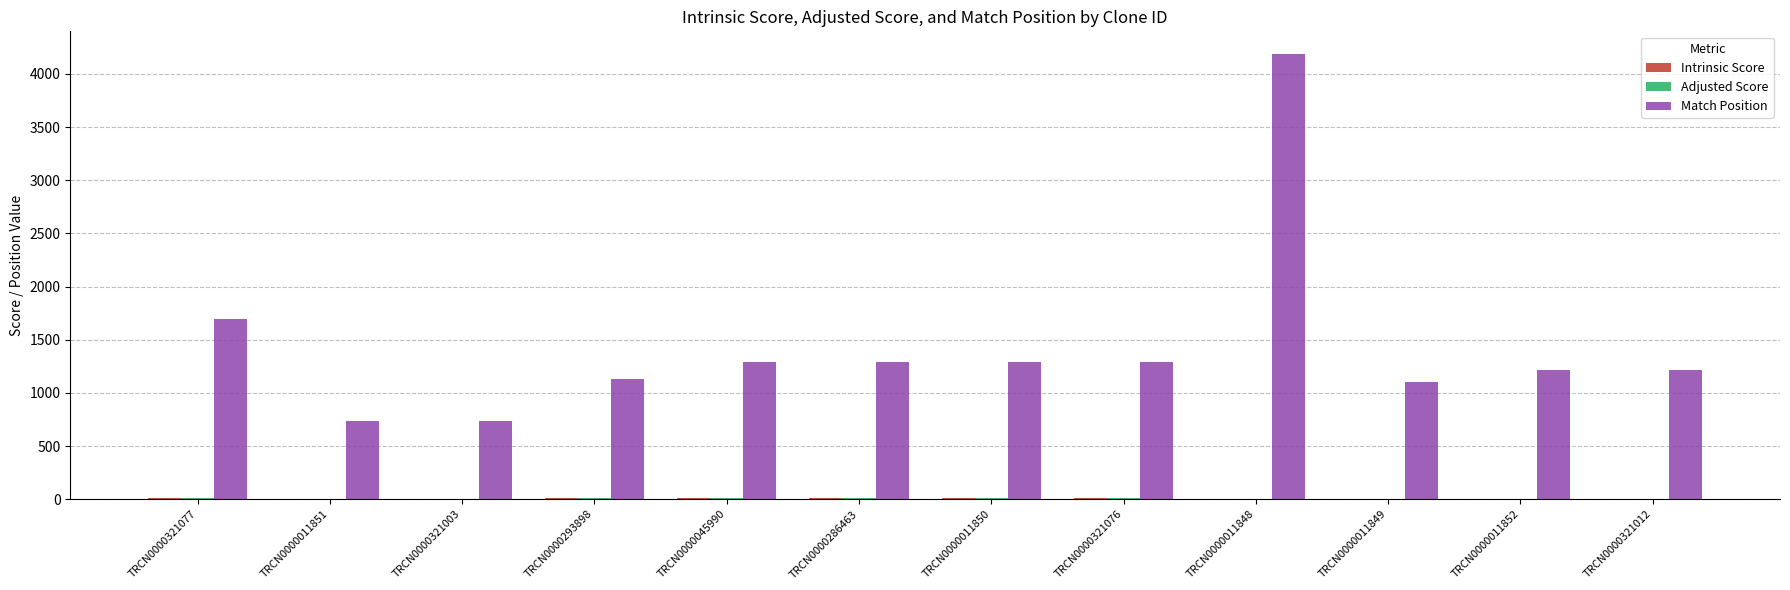

At which category is the sum across all series the highest?

TRCN0000011848